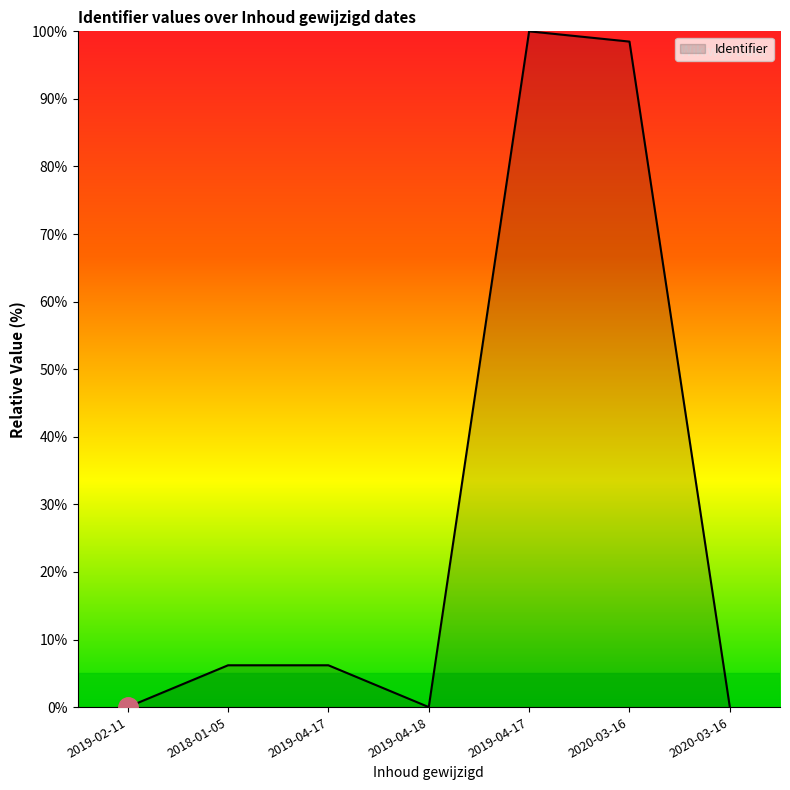

How many interior local valleys (lower than both neighbors) does the data have?

1